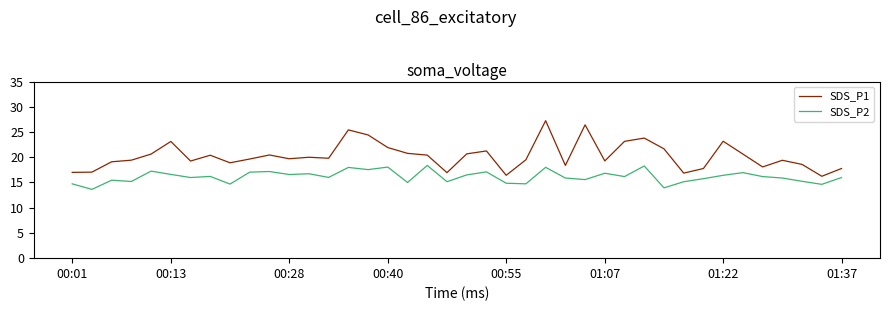

Which series has the widest spread of values?

SDS_P1